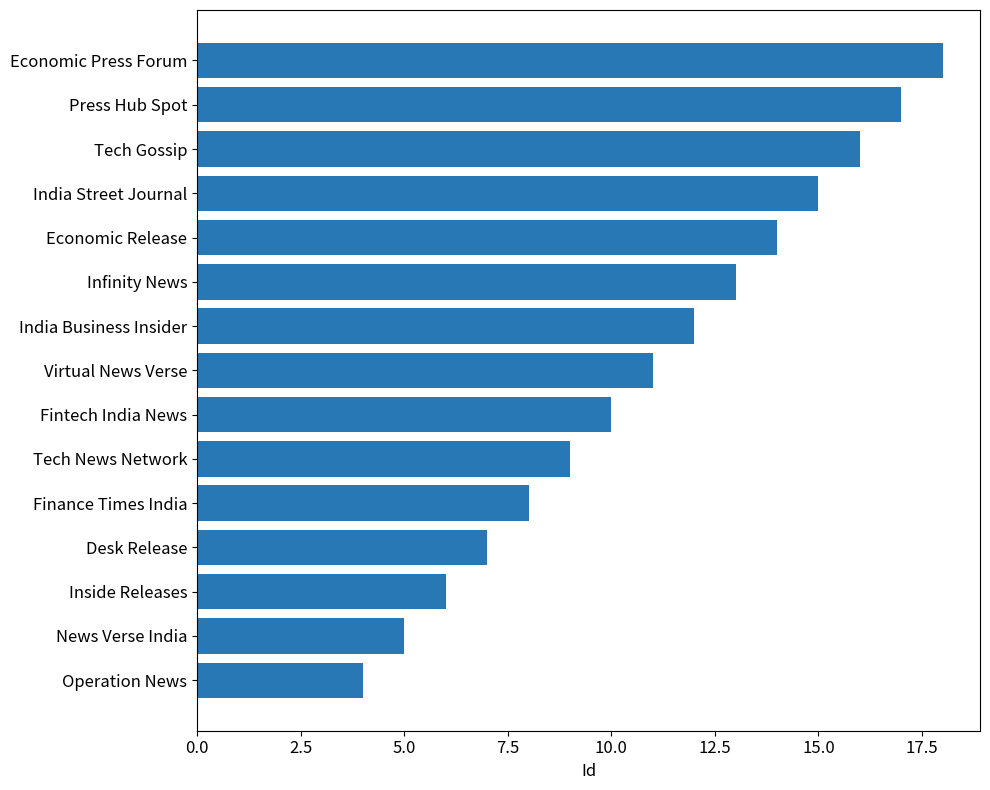

Reading top to bottom, list all the values displayed in this chart.

Economic Press Forum=18	Press Hub Spot=17	Tech Gossip=16	India Street Journal=15	Economic Release=14	Infinity News=13	India Business Insider=12	Virtual News Verse=11	Fintech India News=10	Tech News Network=9	Finance Times India=8	Desk Release=7	Inside Releases=6	News Verse India=5	Operation News=4